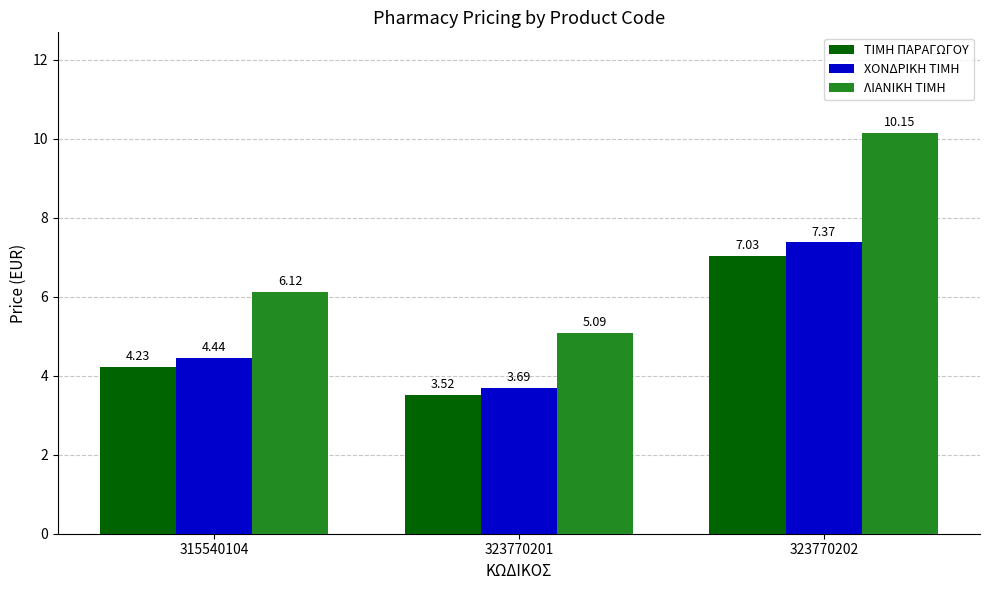

Is the value of ΤΙΜΗ ΠΑΡΑΓΩΓΟΥ at 315540104 greater than the value of ΧΟΝΔΡΙΚΗ ΤΙΜΗ at 315540104?

No